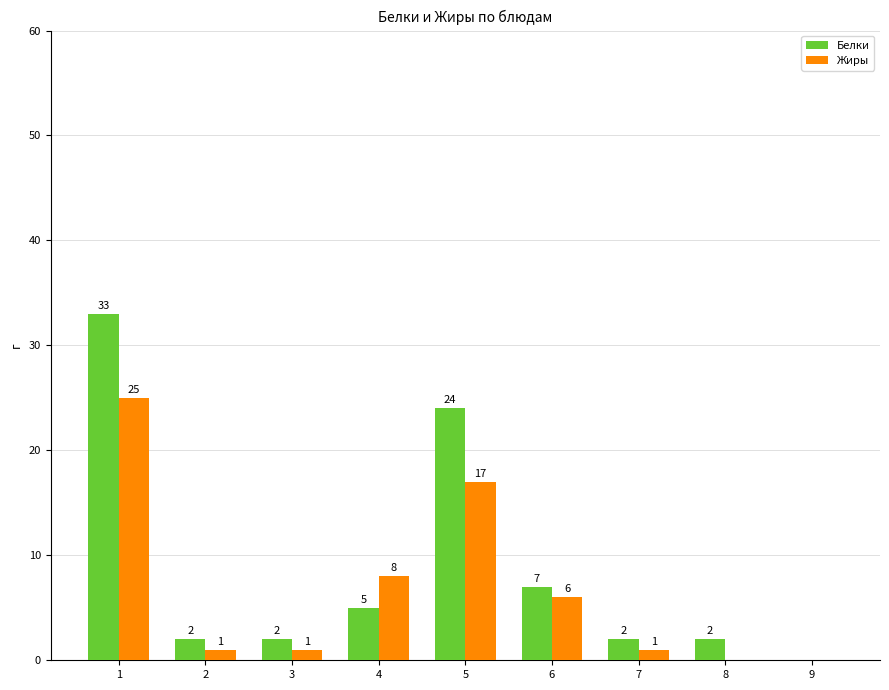

Is it true that Белки equals -17 at 9?

False